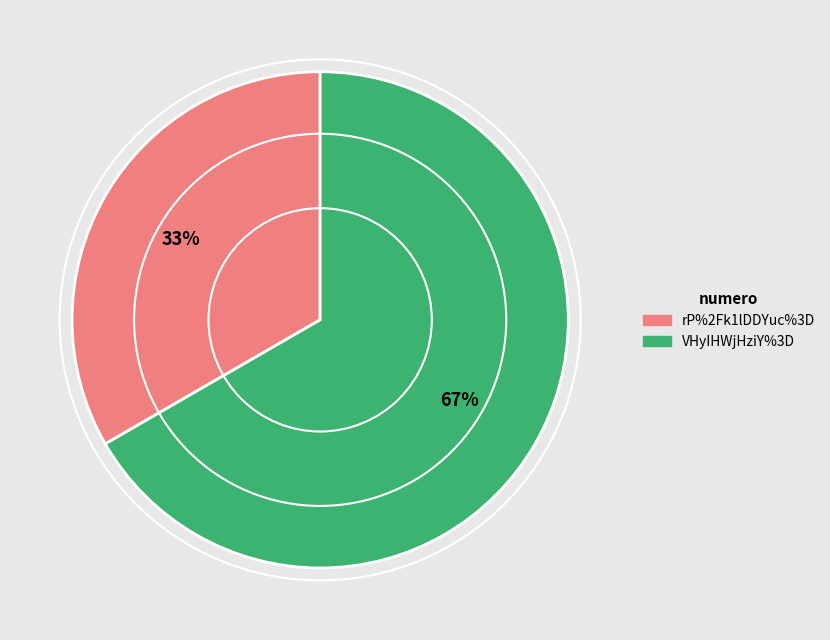

Is the sum of rP%2Fk1lDDYuc%3D and VHyIHWjHziY%3D greater than half?

Yes